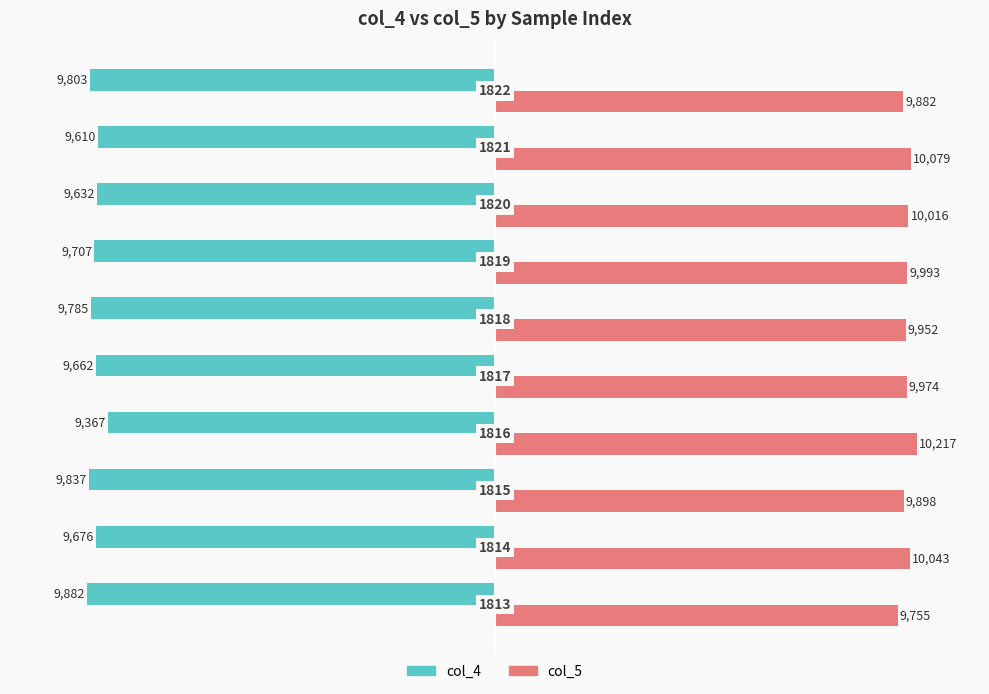

What are all the series names shown in the legend?

col_4, col_5